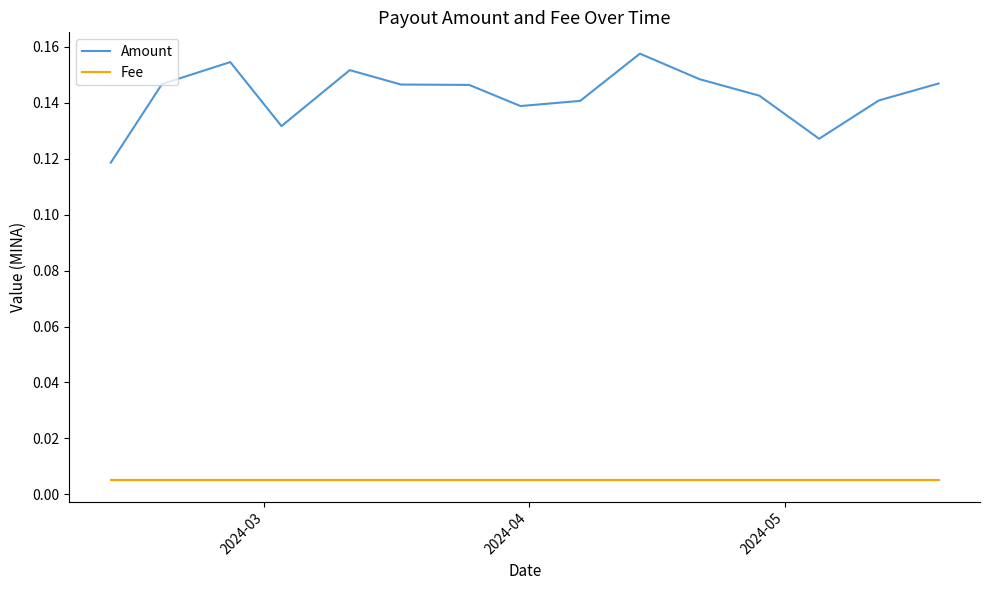

At how many categories does at least one series exceed 0?

15